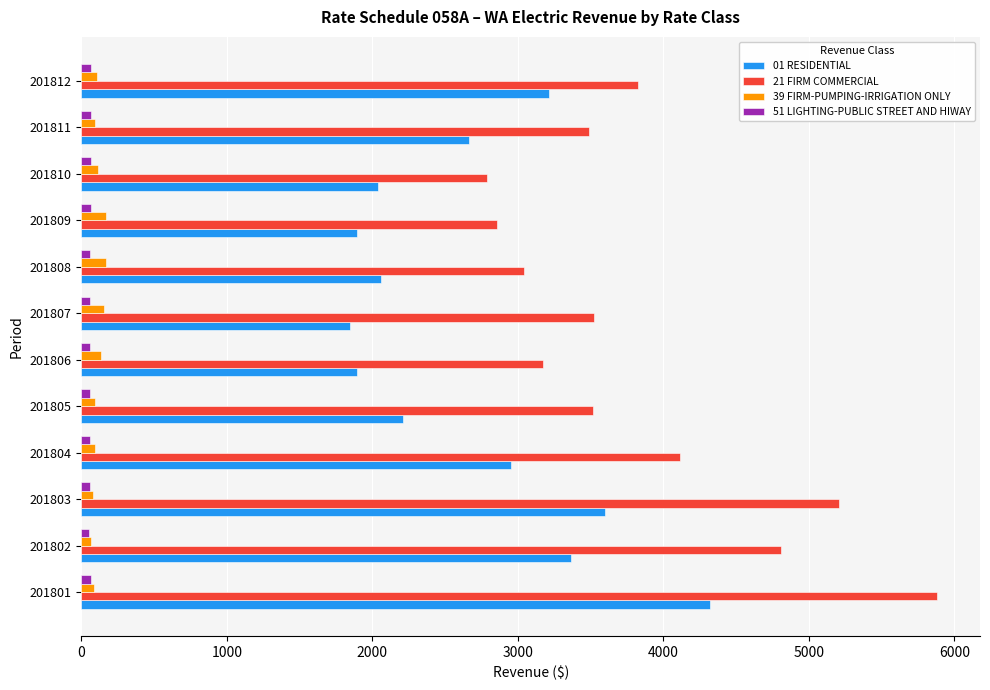

Which series has the widest spread of values?

21 FIRM COMMERCIAL